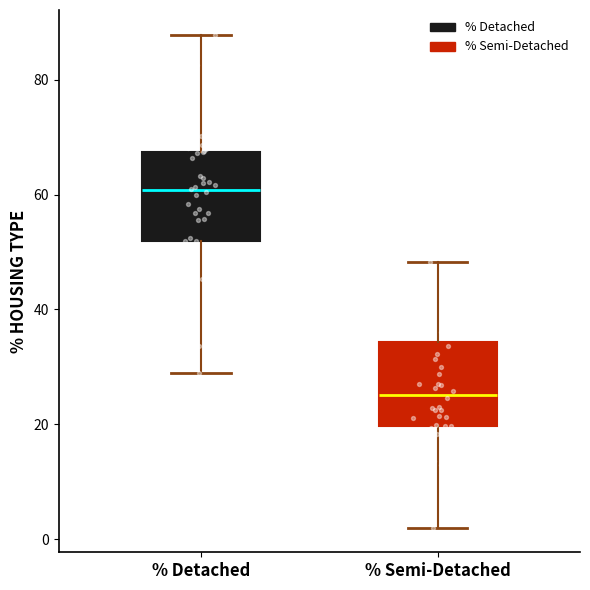

Which box has the highest median line?

% Detached